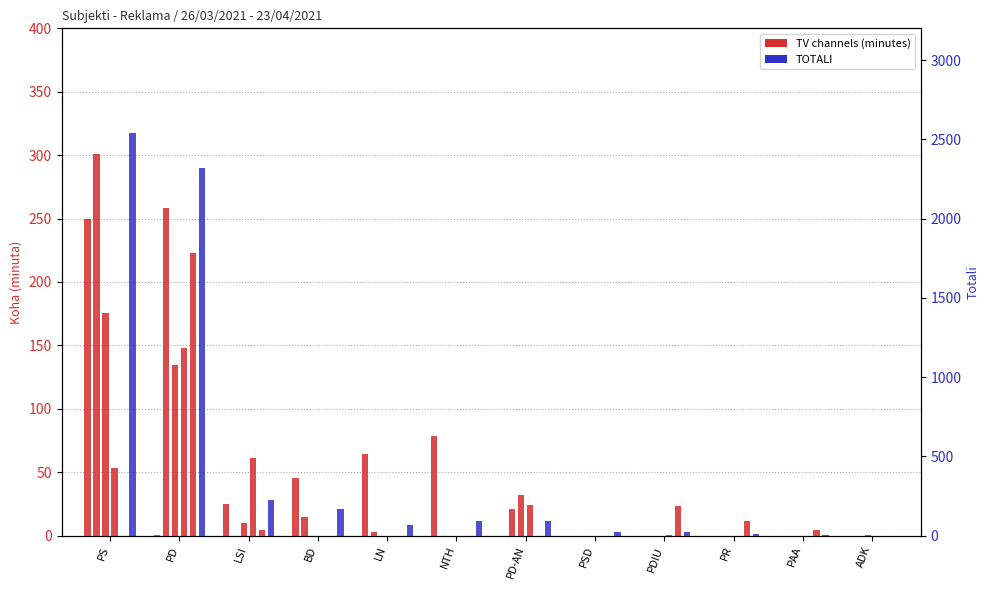

What is the label of the 12th bar from the right?

PS